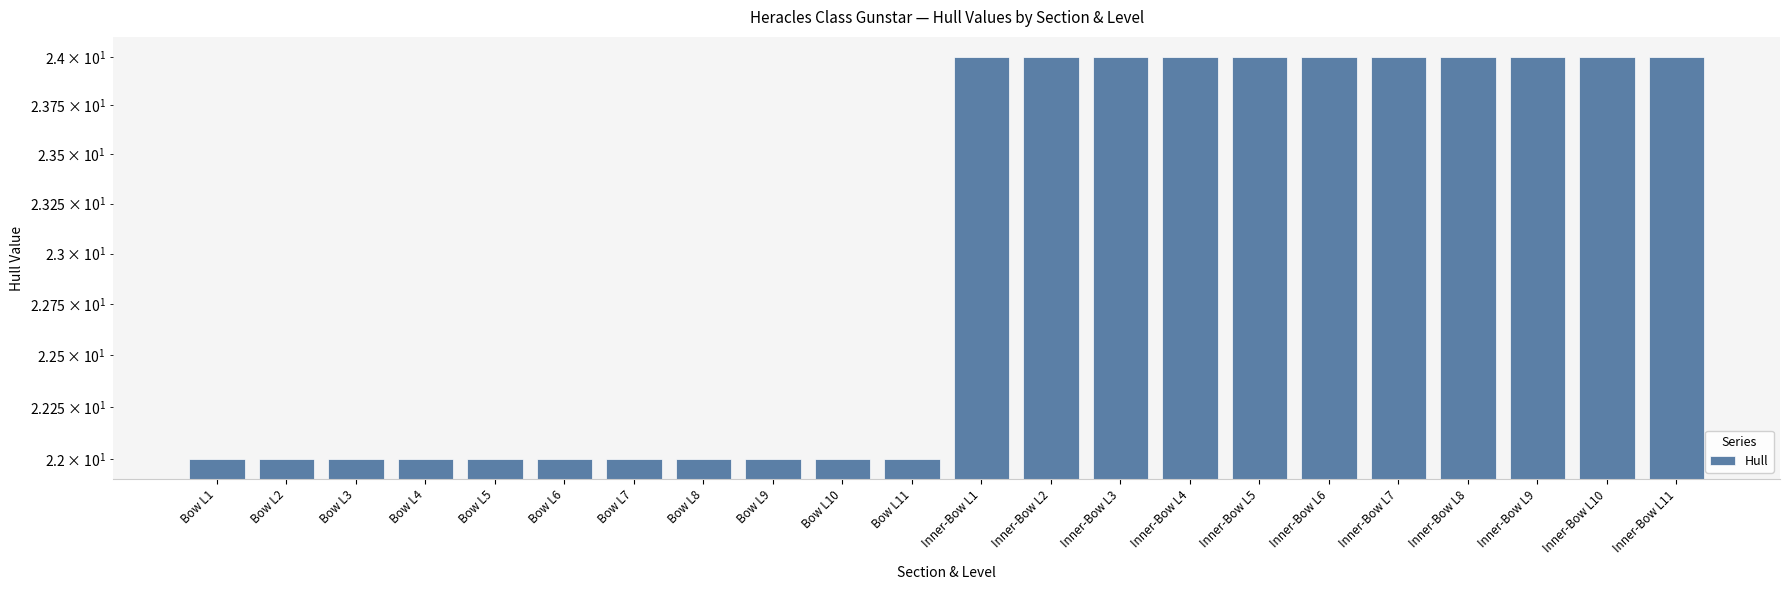

Are the bars horizontal?

No